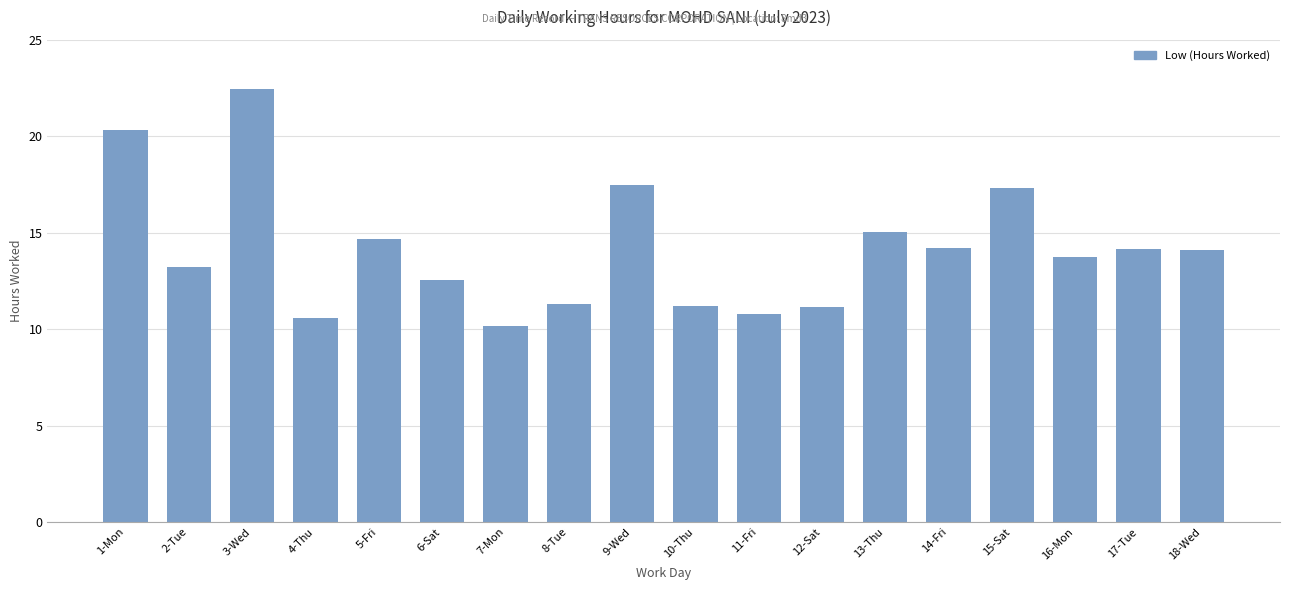

What is the smallest value displayed?

10.2